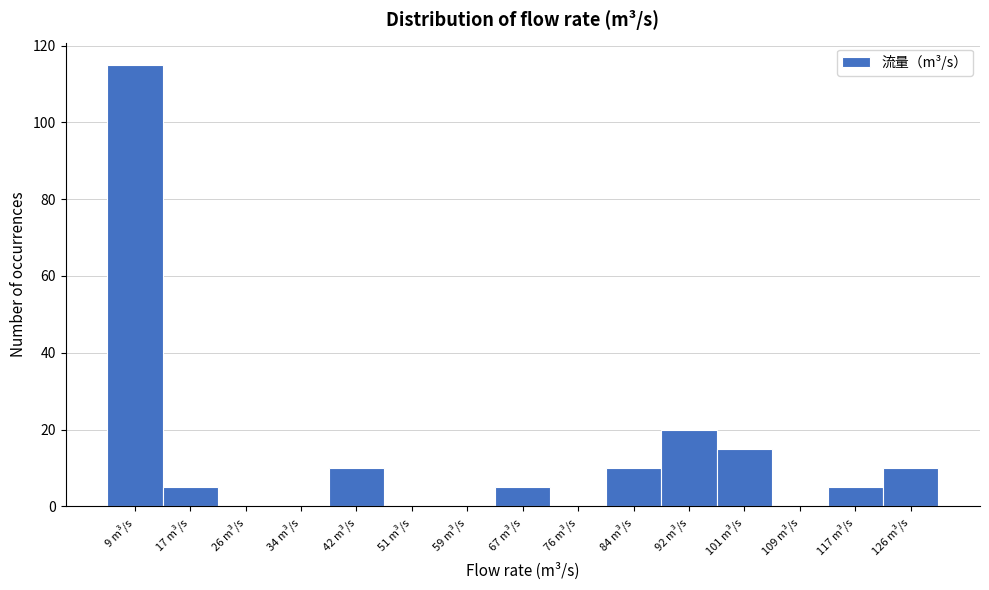

Reading right to left, list all the values displayed in this chart.

126 m³/s=10	117 m³/s=5	109 m³/s=0	101 m³/s=15	92 m³/s=20	84 m³/s=10	76 m³/s=0	67 m³/s=5	59 m³/s=0	51 m³/s=0	42 m³/s=10	34 m³/s=0	26 m³/s=0	17 m³/s=5	9 m³/s=115